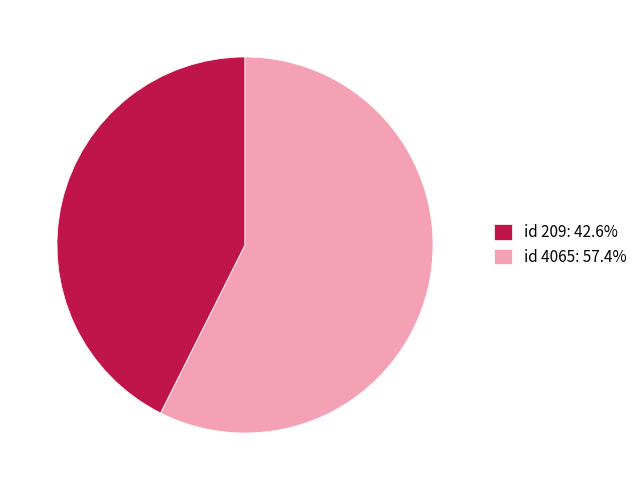

How many segments does this pie chart have?

2